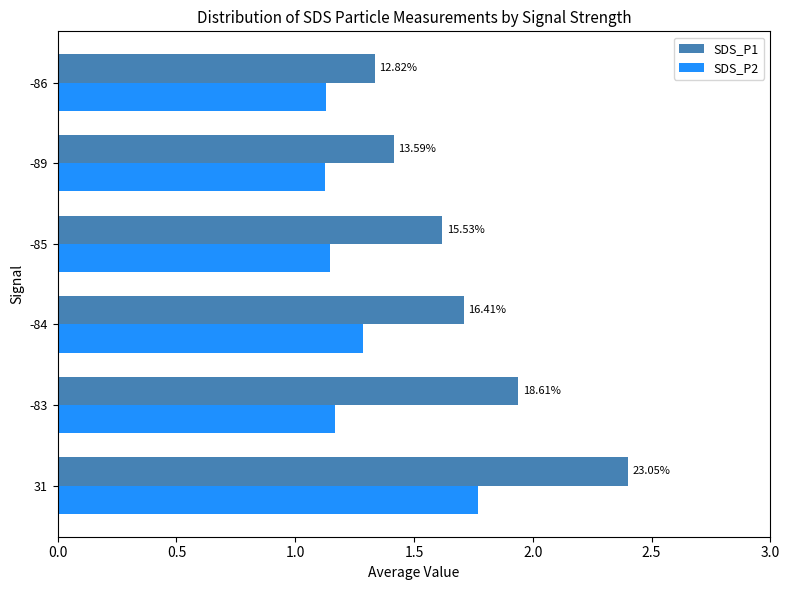

What are all the series names shown in the legend?

SDS_P1, SDS_P2